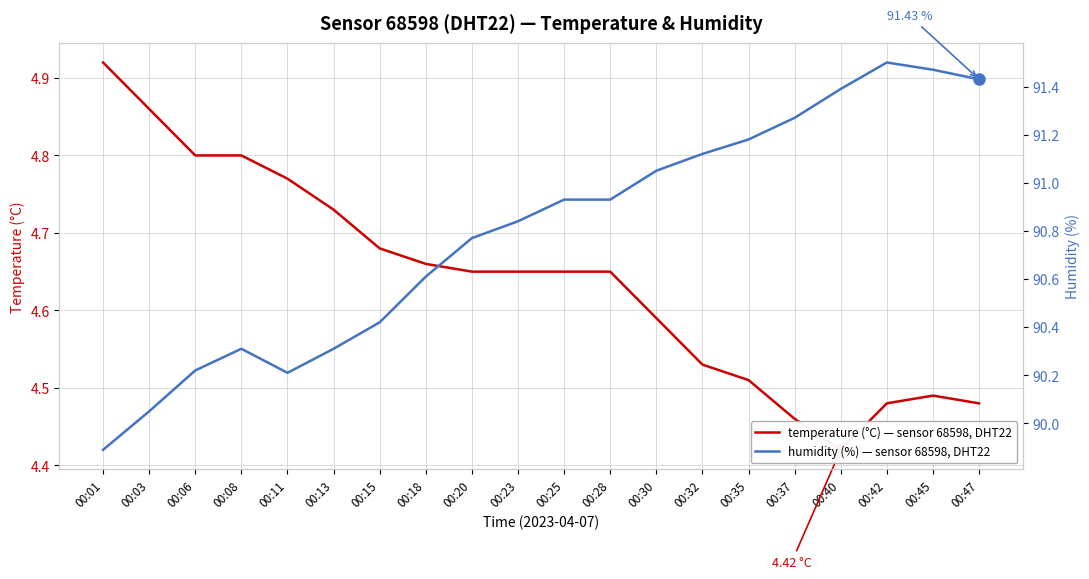

What is the average value of the temperature (°C) — sensor 68598, DHT22 series?

4.6